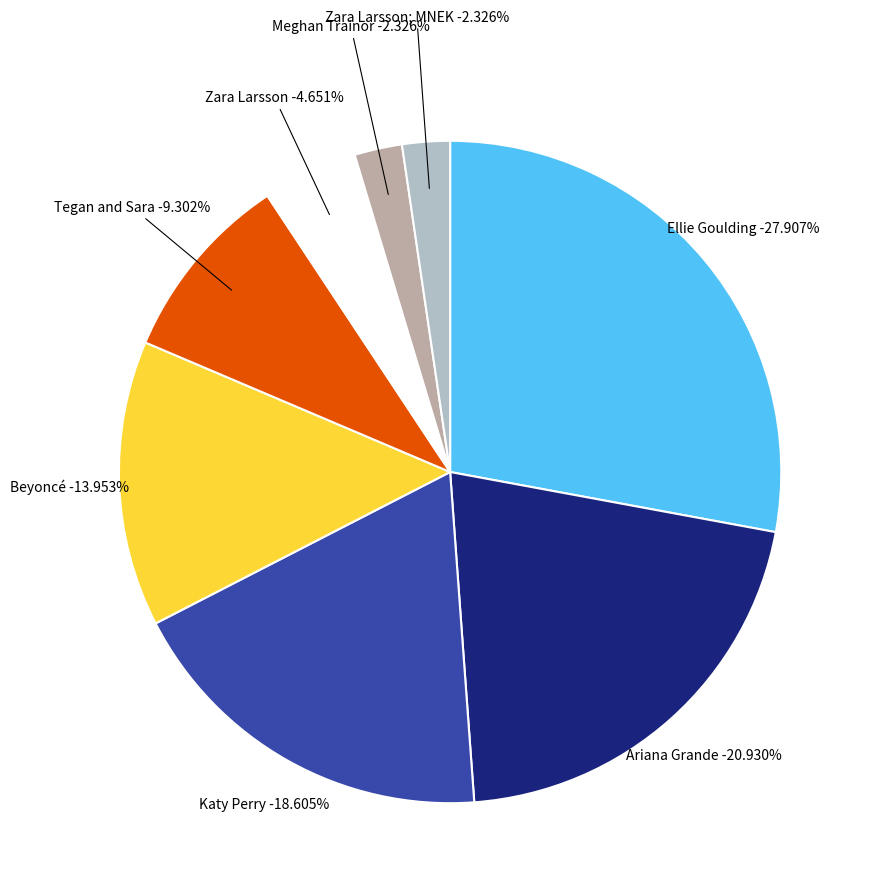

Is there a majority slice in this chart?

No